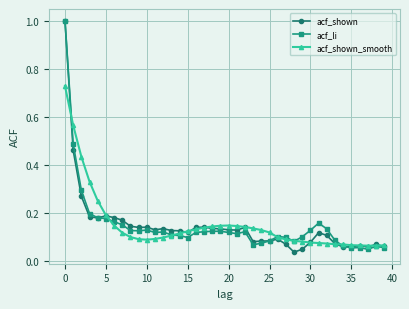

True or false: acf_shown has more than 1 interior local peaks.

True